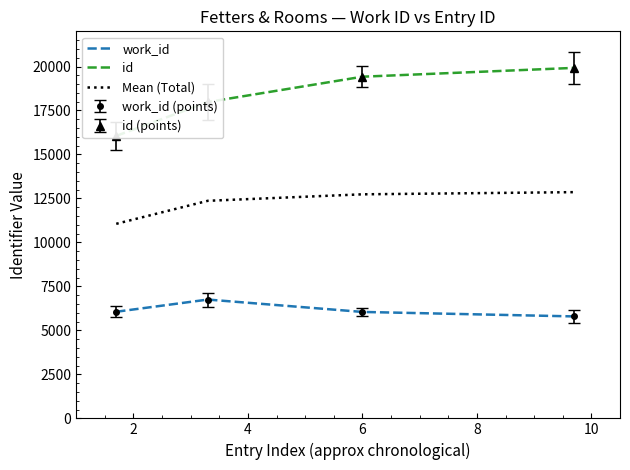

Does the chart have visible grid lines?

No